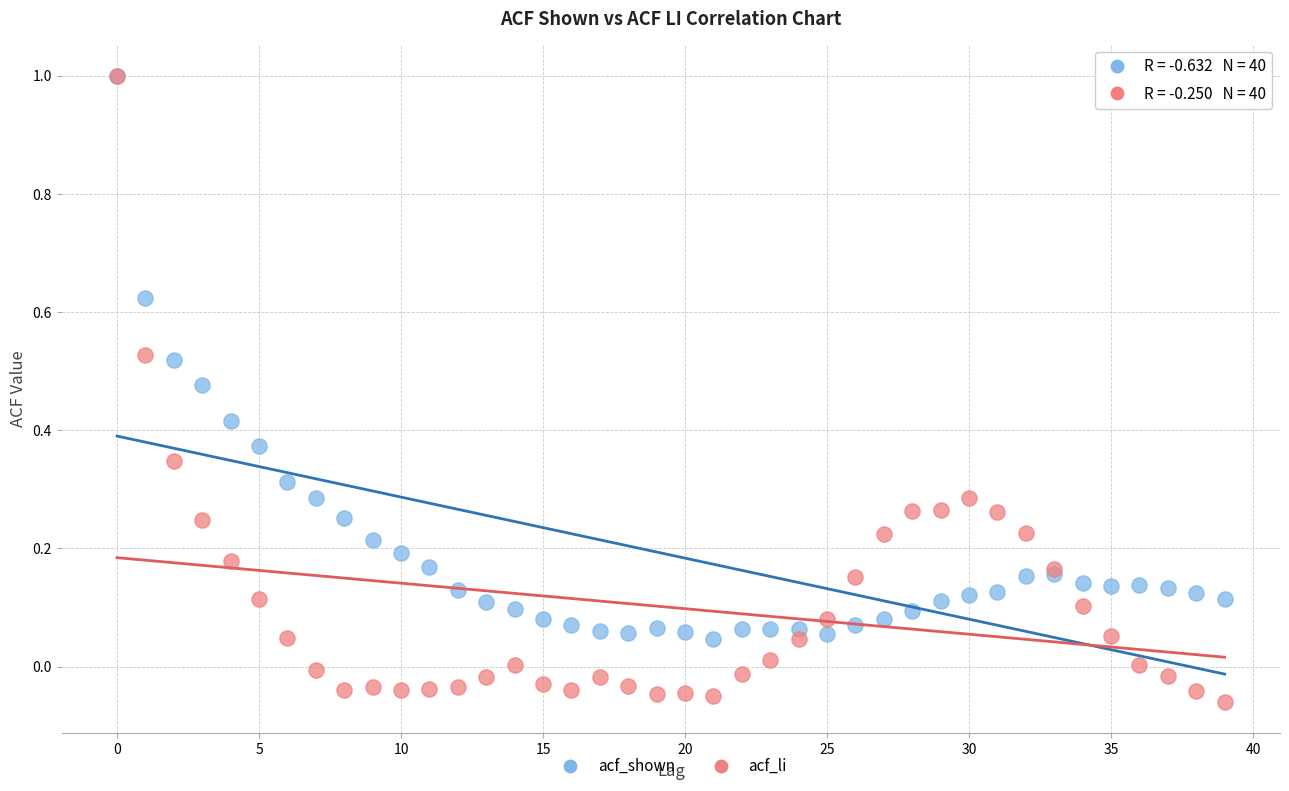

Which series reaches the minimum Y coordinate?

acf_li